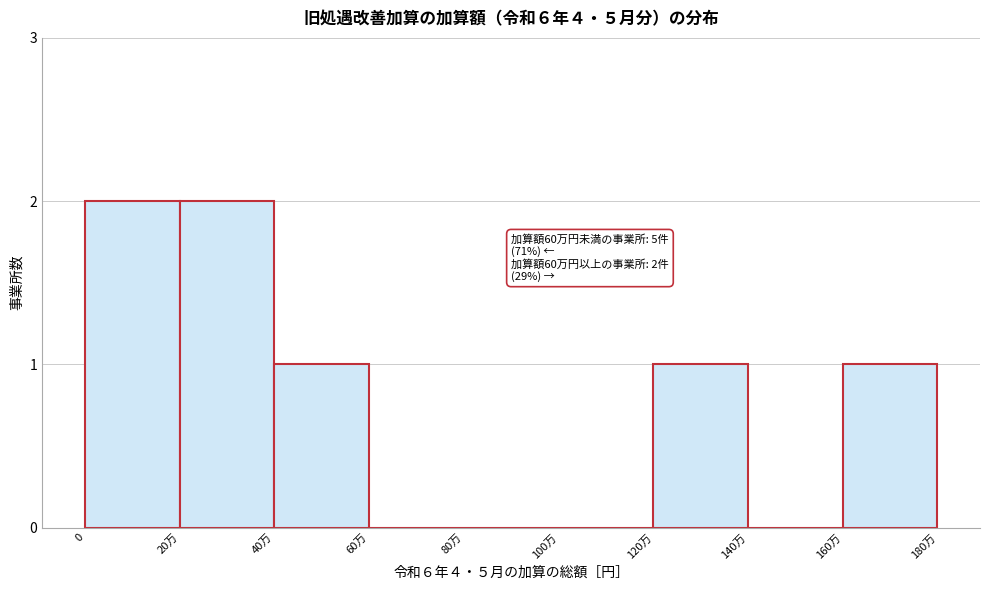

Reading right to left, list all the values displayed in this chart.

160万=1	140万=0	120万=1	100万=0	80万=0	60万=0	40万=1	20万=2	0=2